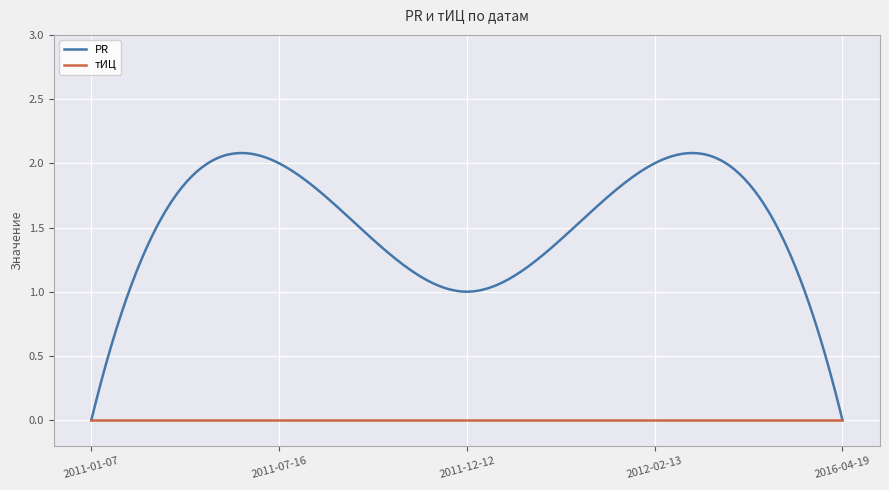

What is the average value of the PR series?

1